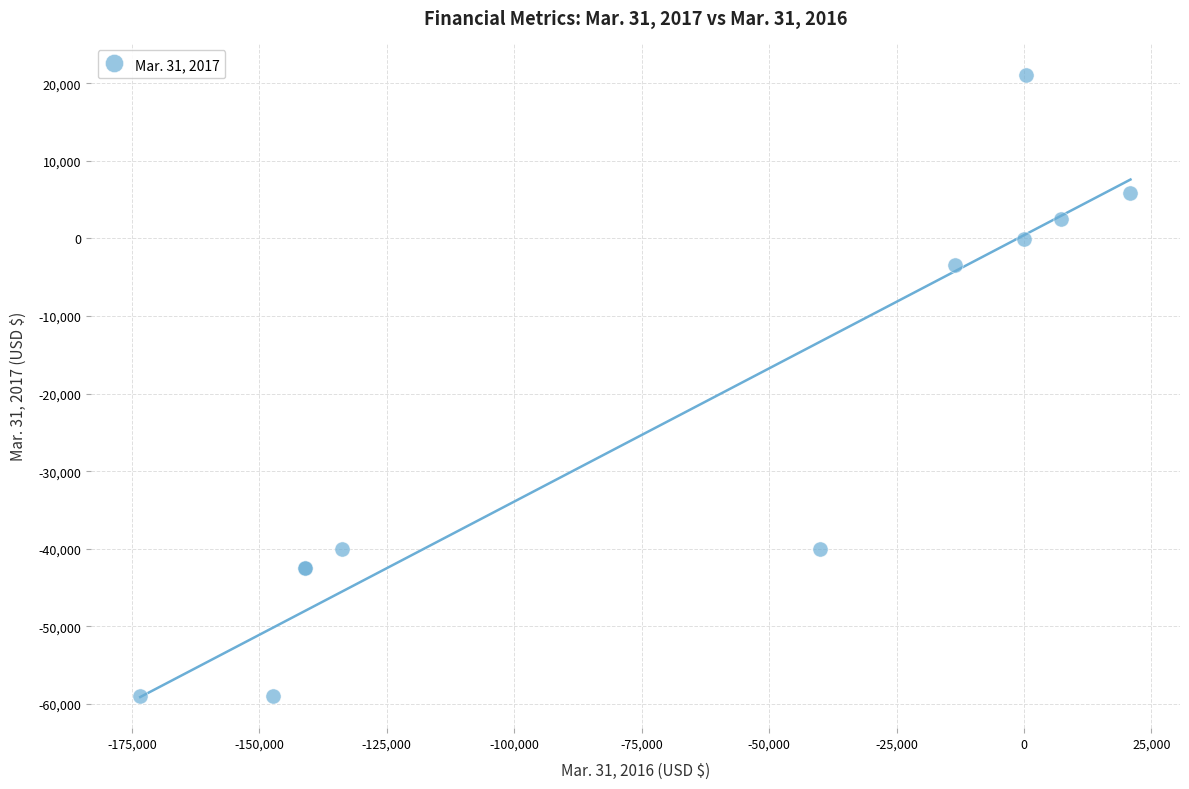

What Y value in the scatter plot is closest to -18913?

-3407